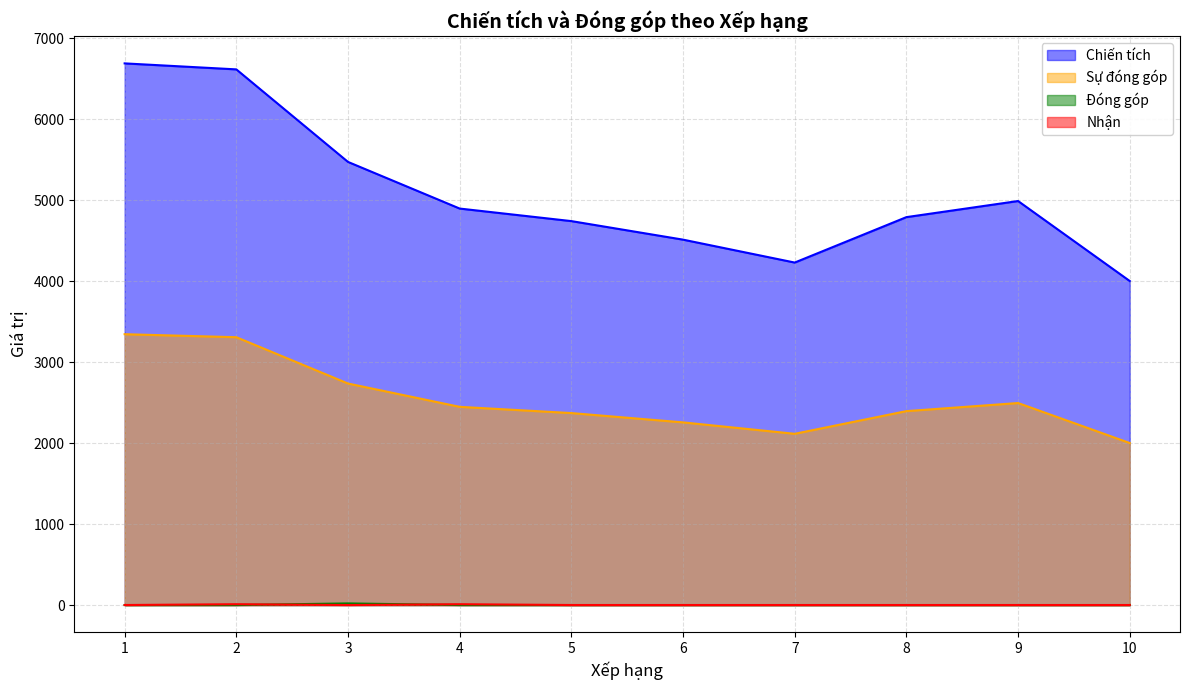

Is it true that Đóng góp equals -10 at 2?

False